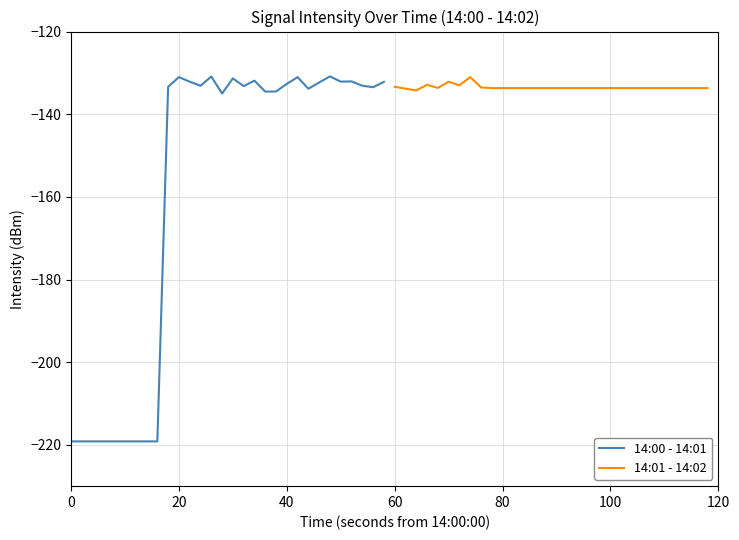

What is the minimum value for 14:00 - 14:01?

-219.2